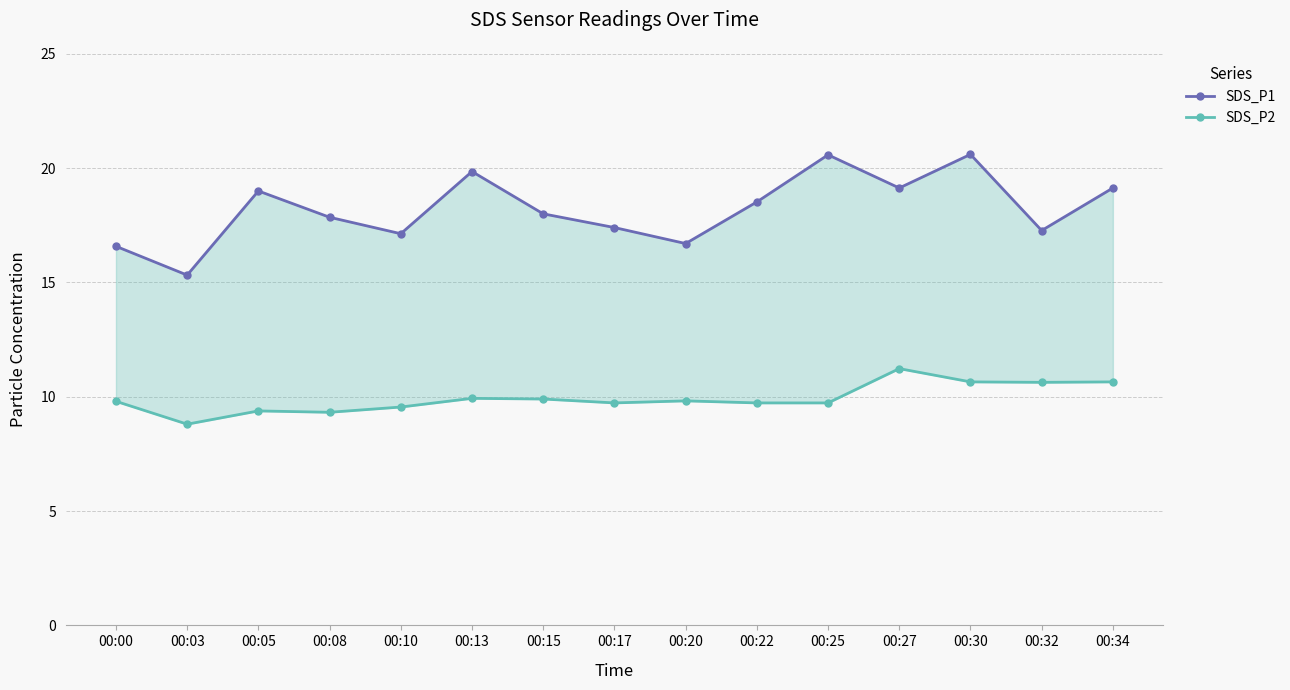

In SDS_P2, how many points are higher than both neighbors (excluding endpoints)?

4